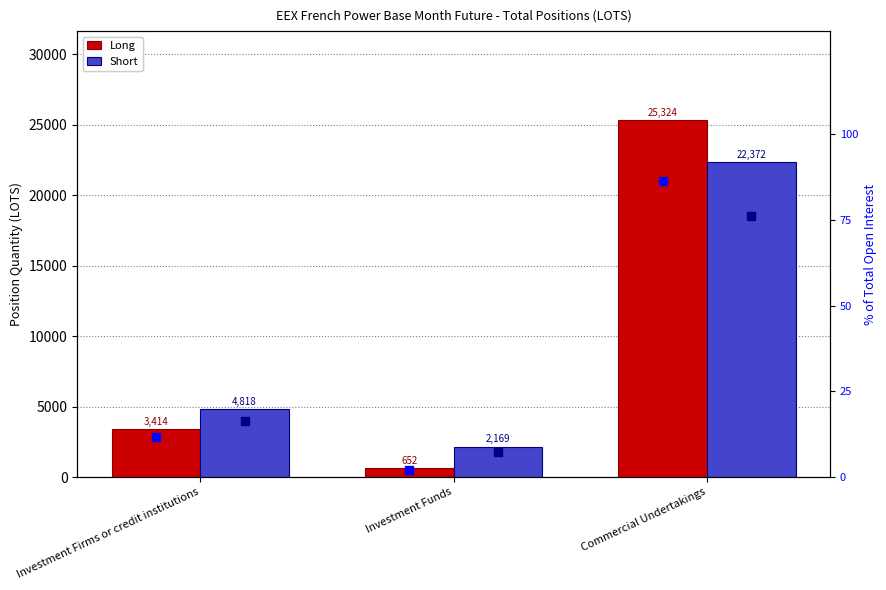

At which category is the sum across all series the highest?

Commercial Undertakings